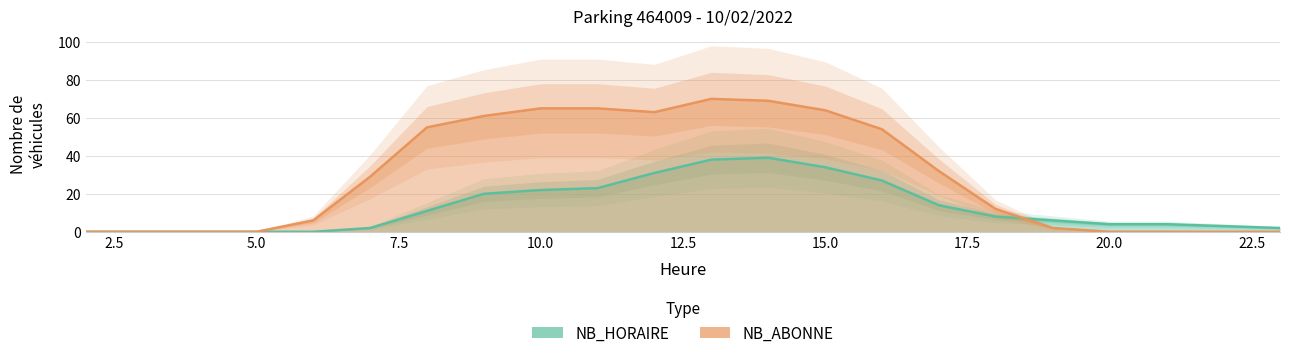

What is the difference between the maximum and minimum values in the NB_ABONNE series?

70